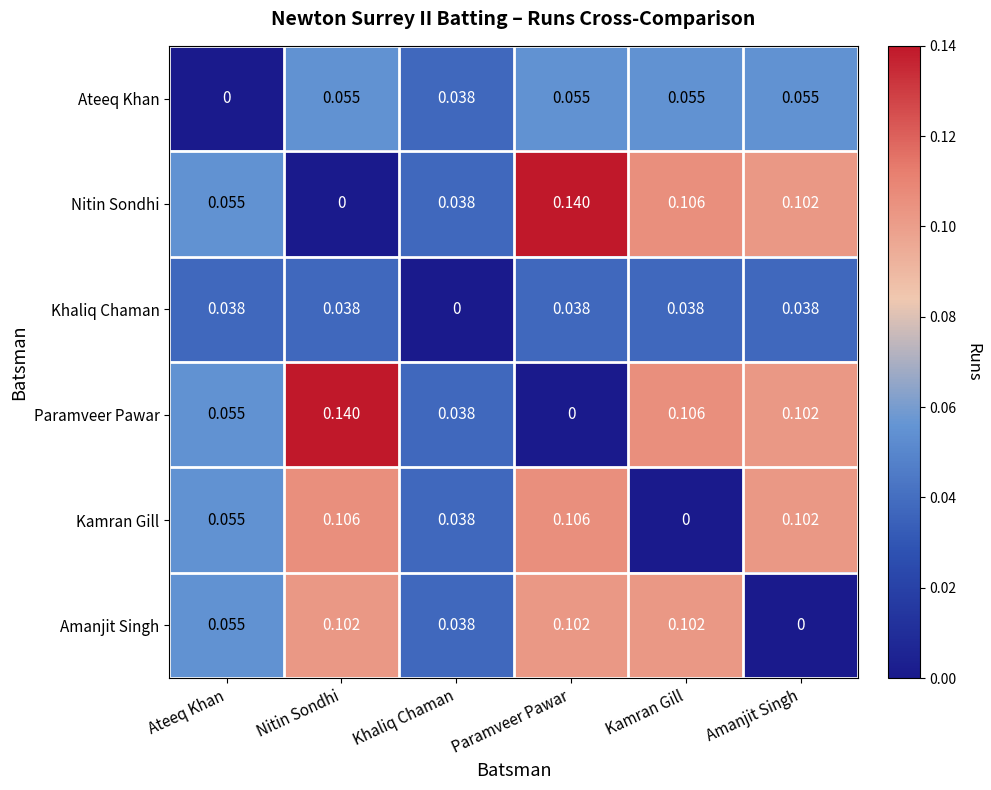

How many data points does each series have?

6